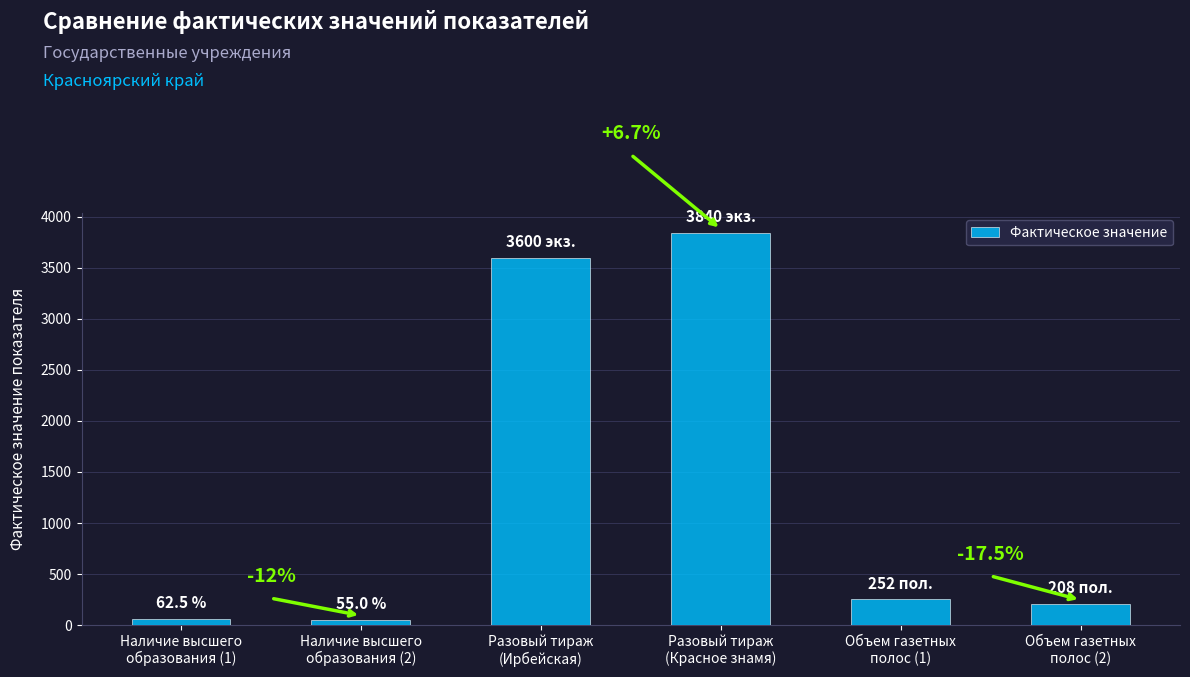

Does the chart contain any negative values?

No